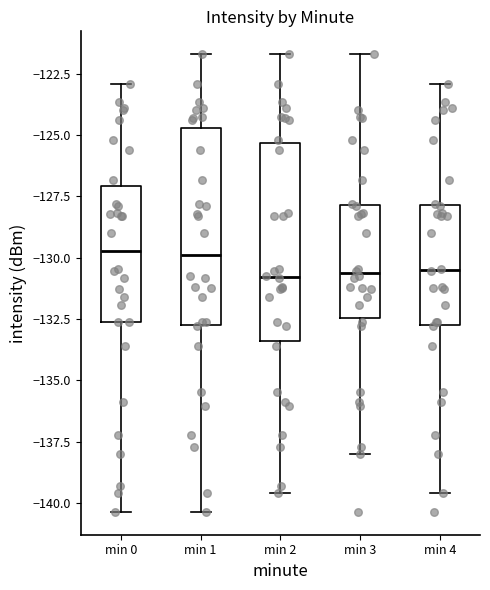

Where does the lower whisker of the box for min 3 end on the y-axis? The values are not printed on the chart, so give them approximately, as read against the axis.

-138.0